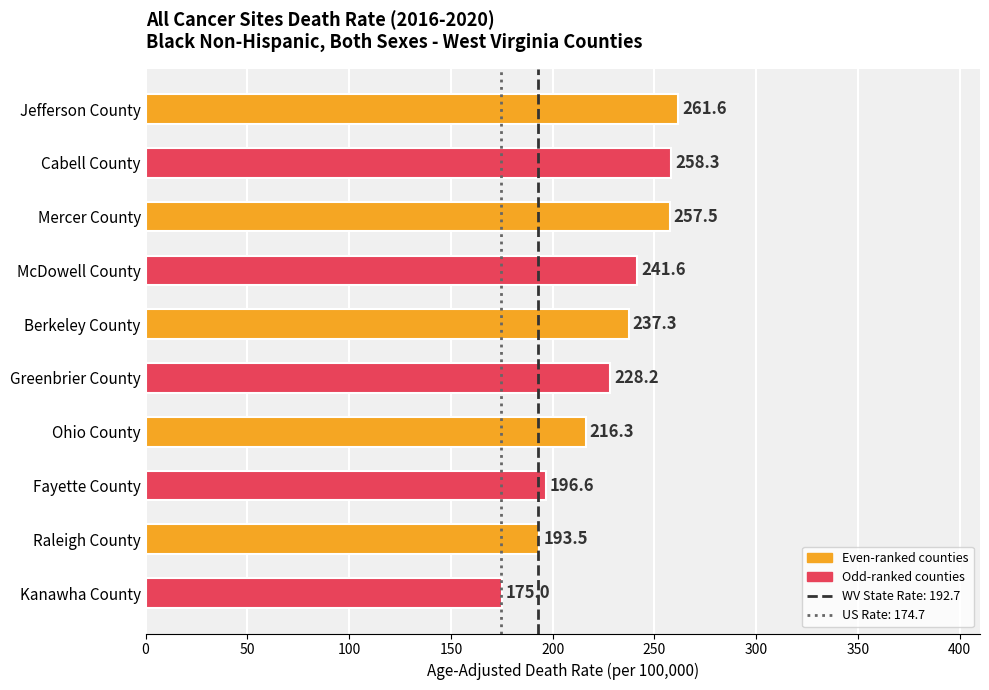

What is the change in value from Cabell County to Raleigh County?

-64.8